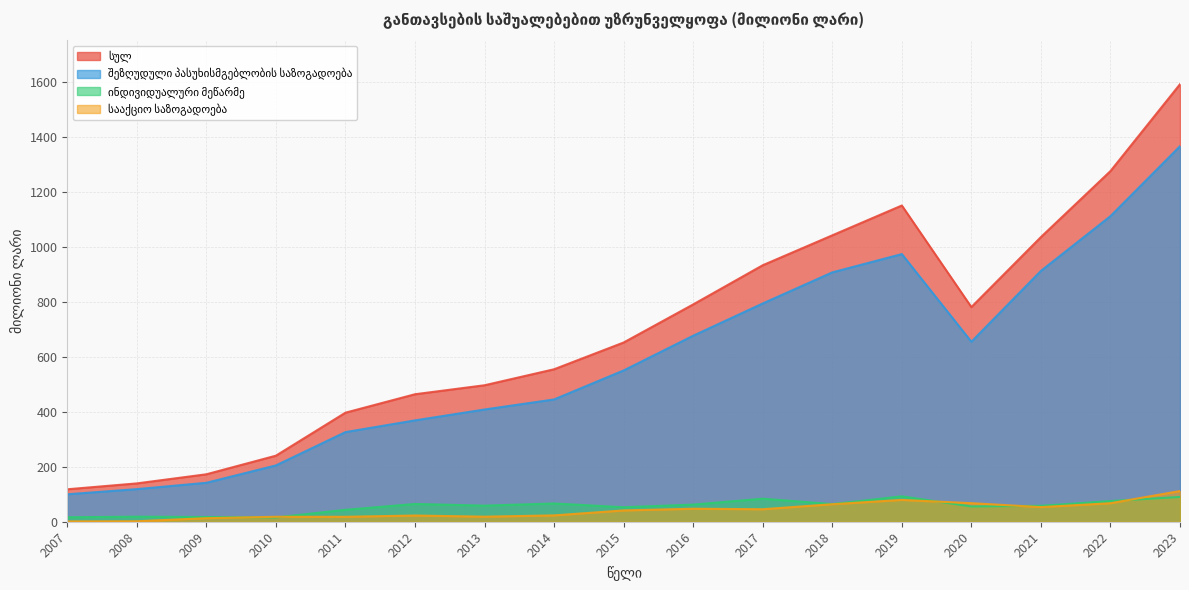

What is the difference between the შეზღუდული პასუხისმგებლობის საზოგადოება values at 2023 and 2022?

254.6